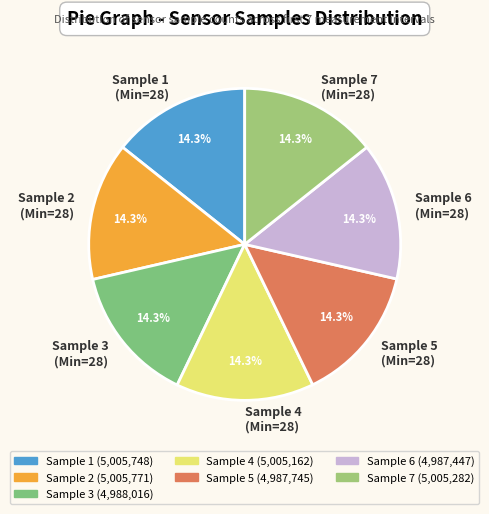

What is the ratio of the value at Sample 2 (Min=28) to the value at Sample 4 (Min=28)?

1.0